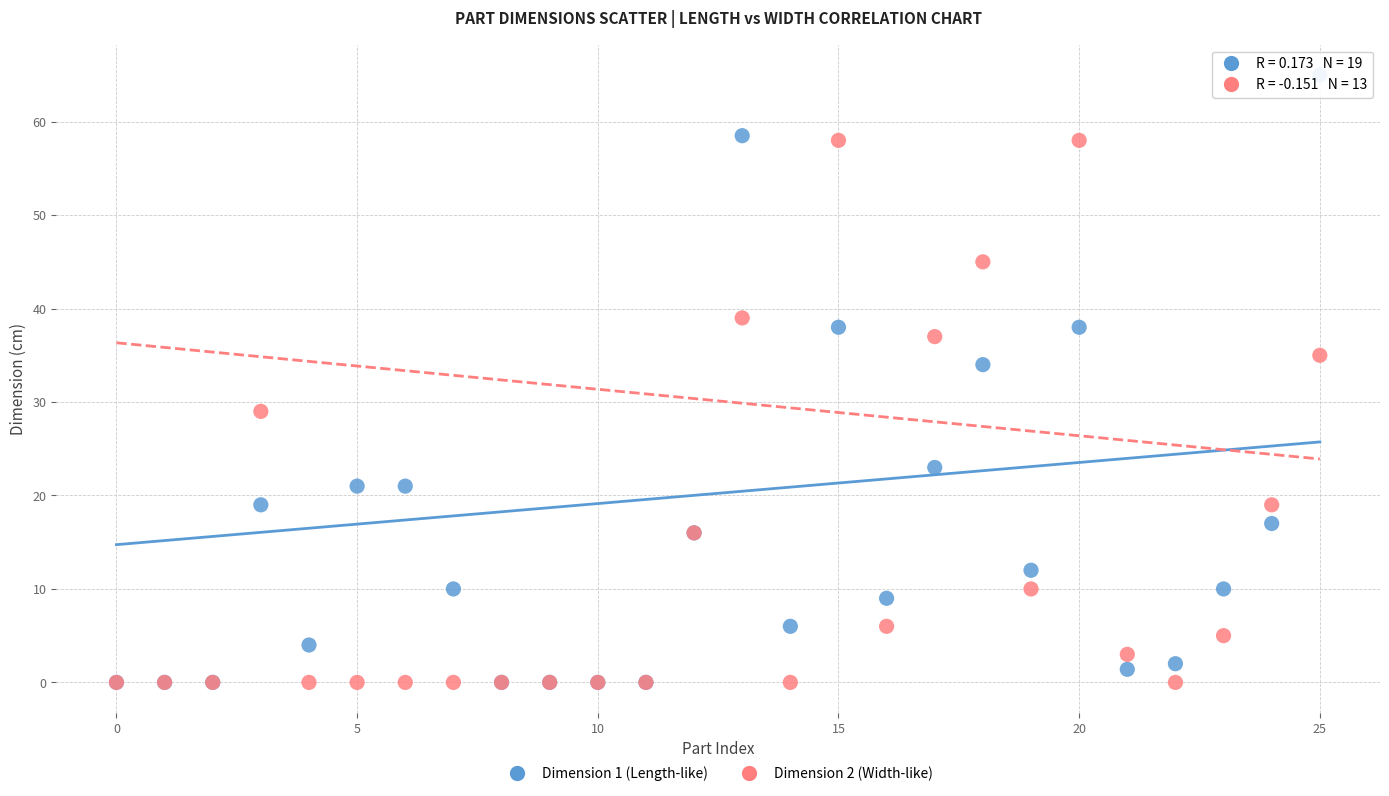

Across all series, what Y value is closest to 32?

34.0